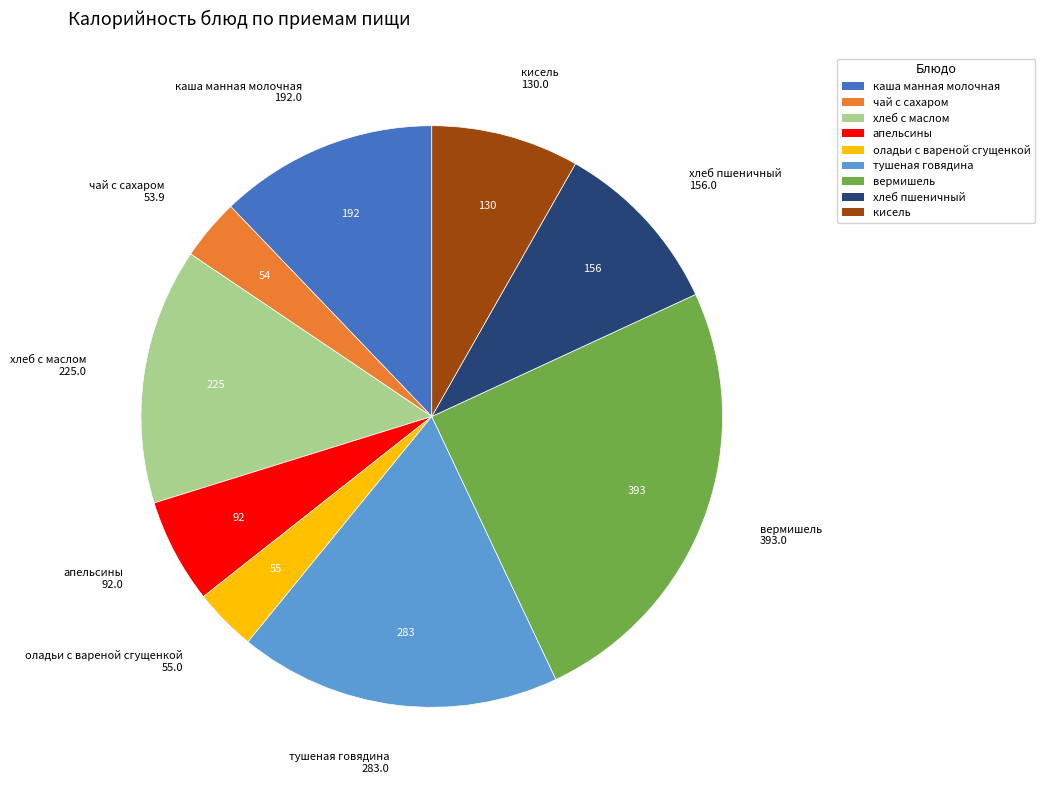

How many segments does this pie chart have?

9